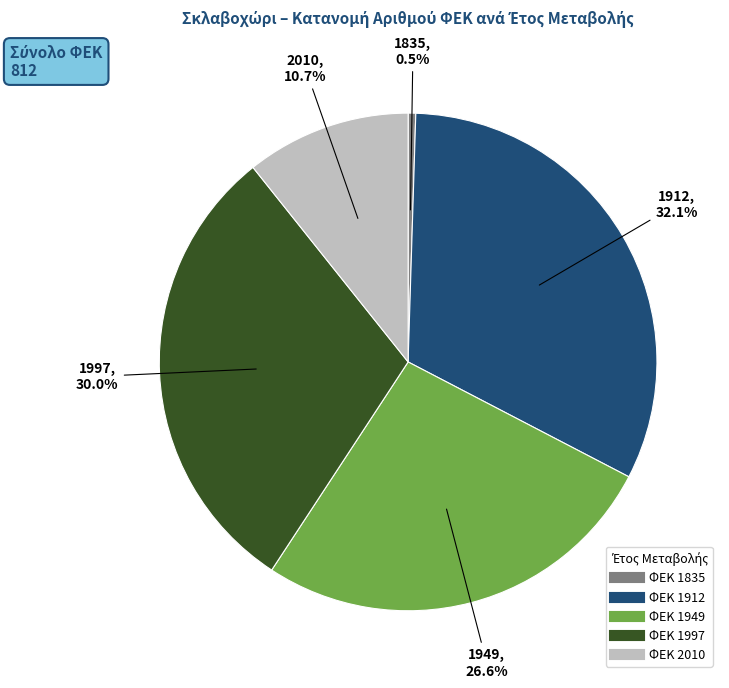

Count the number of slices in the pie.

5